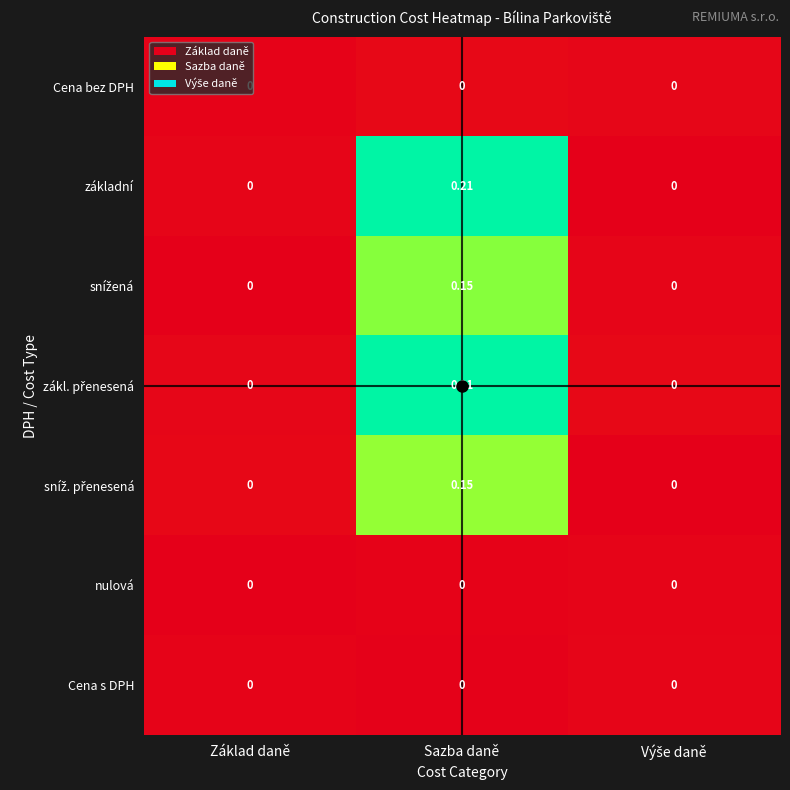

At which category is the sum across all series the highest?

Sazba daně